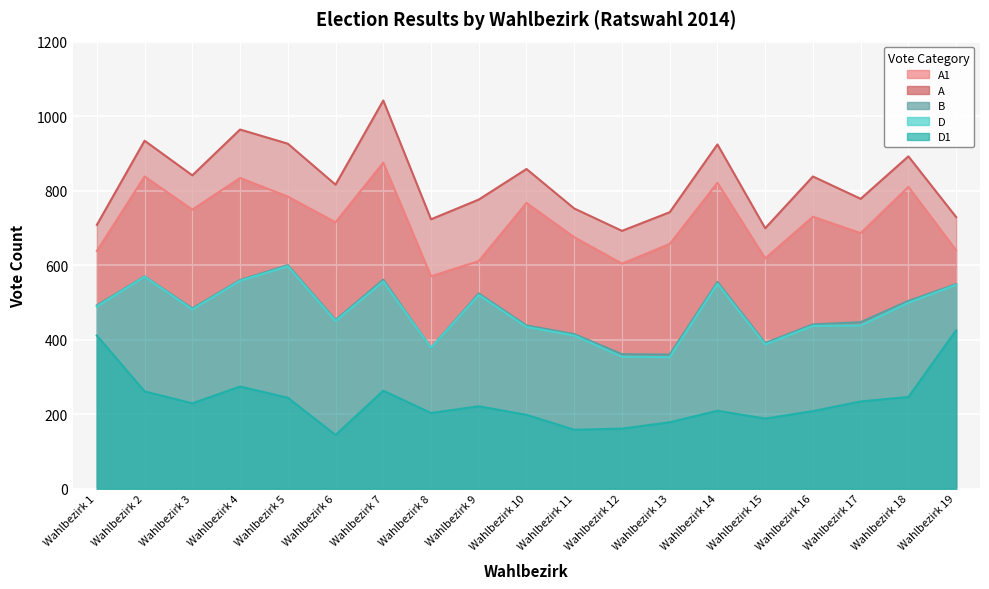

How many data points in A1 are less than 715?

9